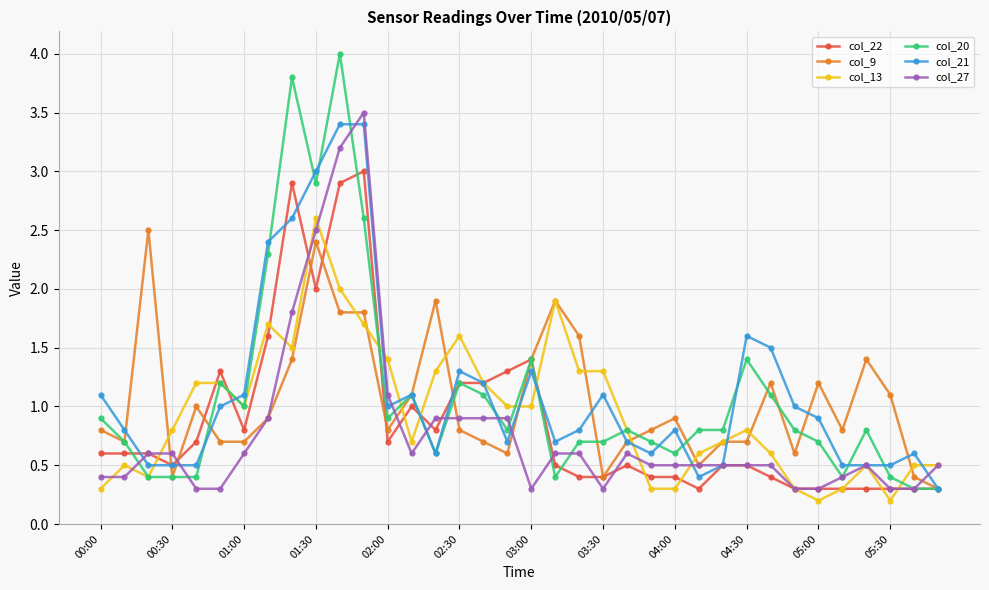

True or false: col_27 and col_9 intersect in this chart.

True